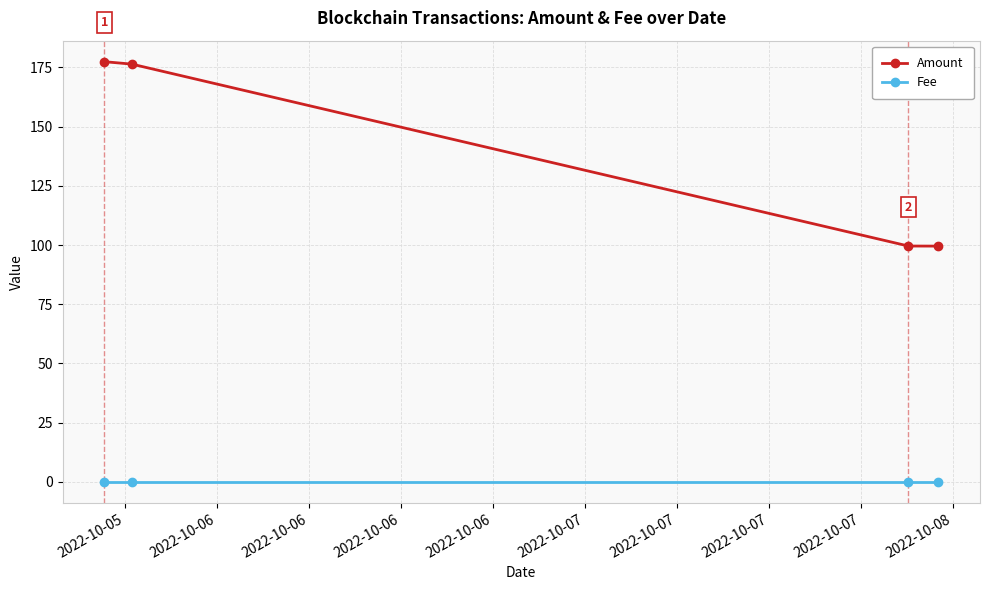

Which series has the widest spread of values?

Amount